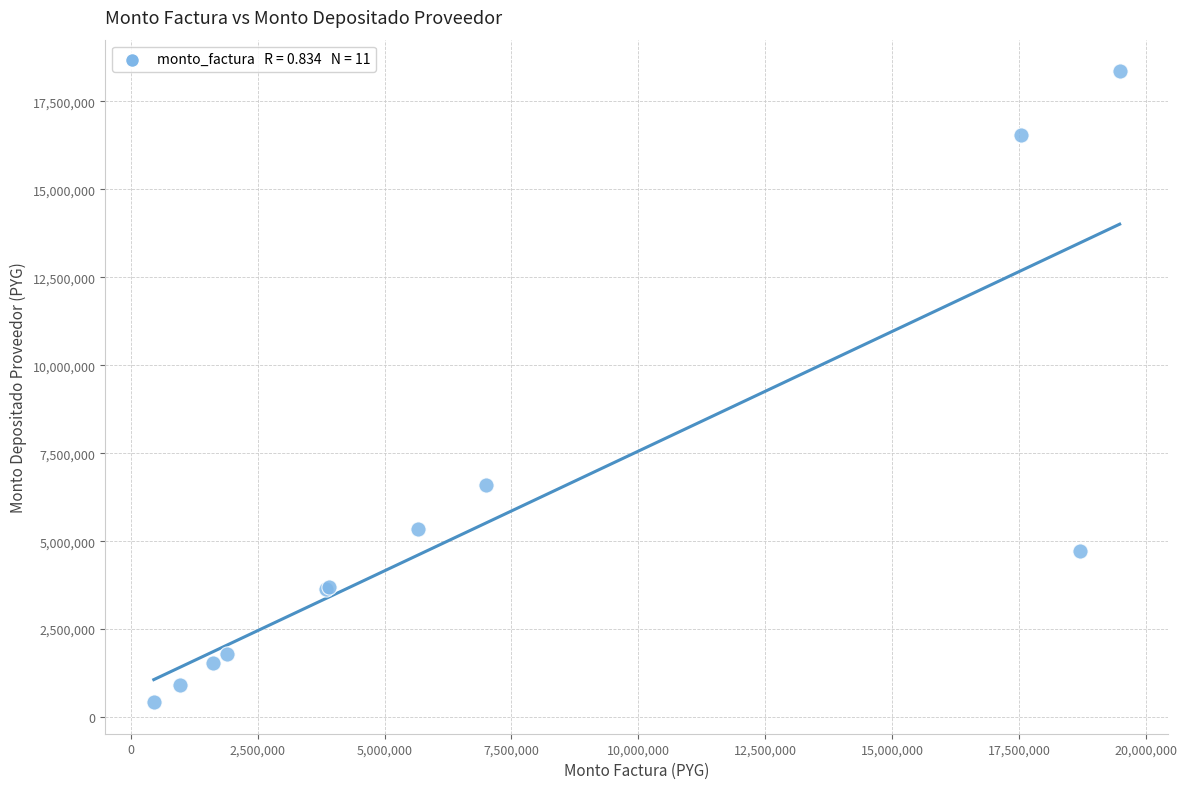

What Y value in the scatter plot is closest to 9389319?

6587840